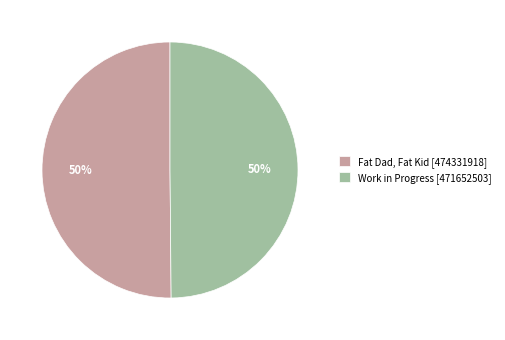

Combined, do Fat Dad, Fat Kid [474331918] and Work in Progress [471652503] account for over 50%?

Yes